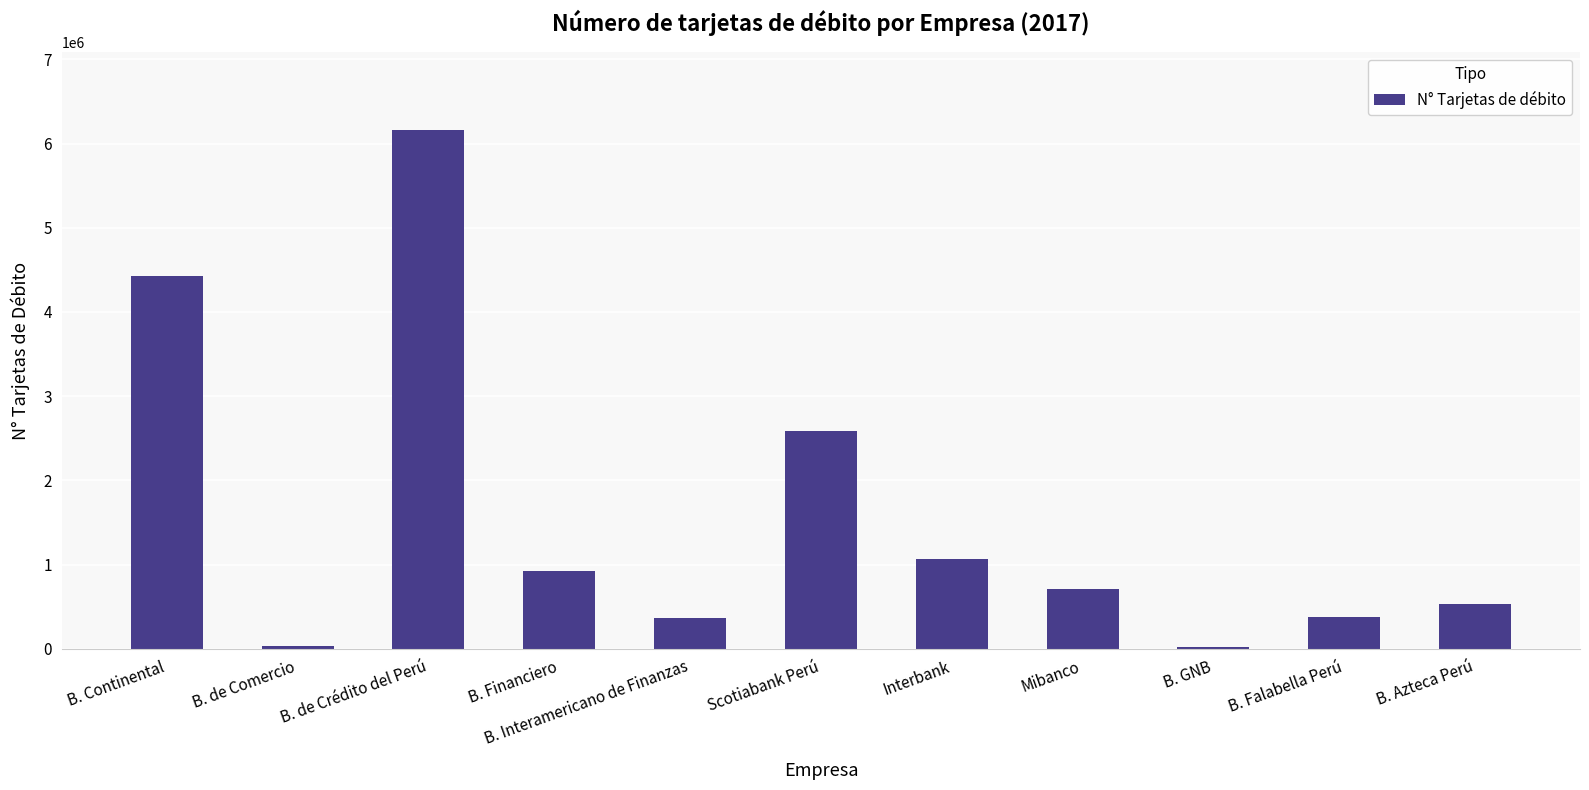

Where is the data nearest to the value 3090309?

Scotiabank Perú